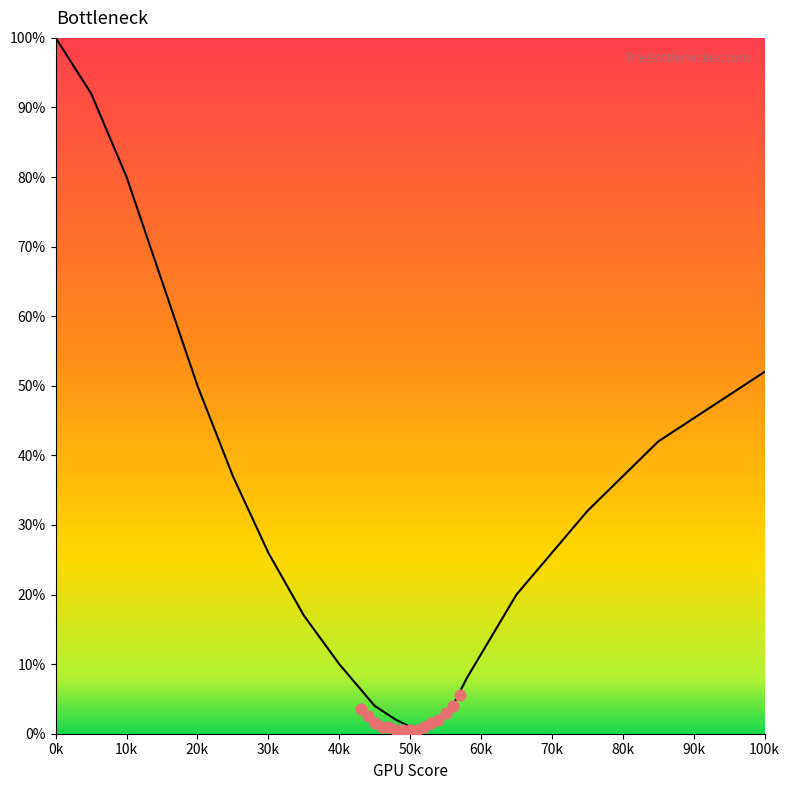

What is the change in value from 50k to 100k?

+51